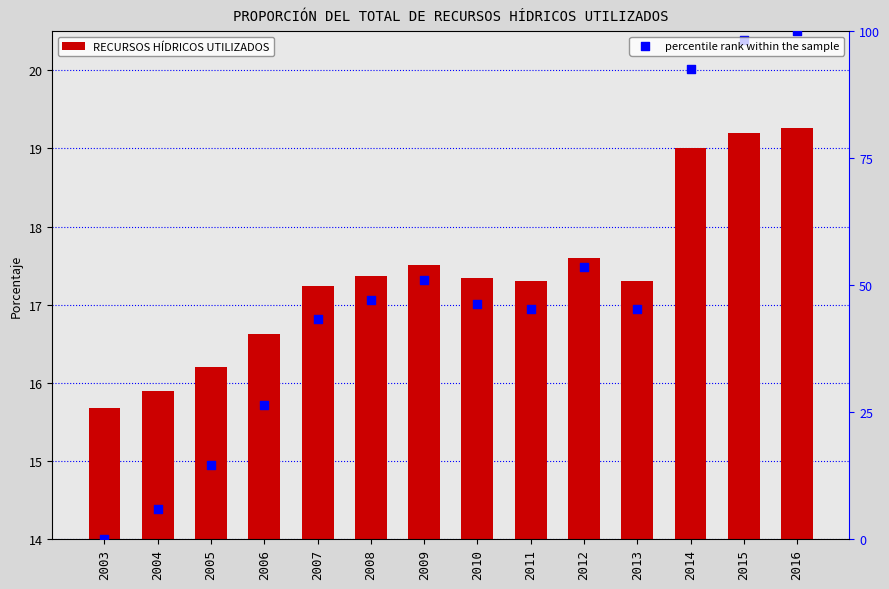

At which category is the sum across all series the highest?

2016